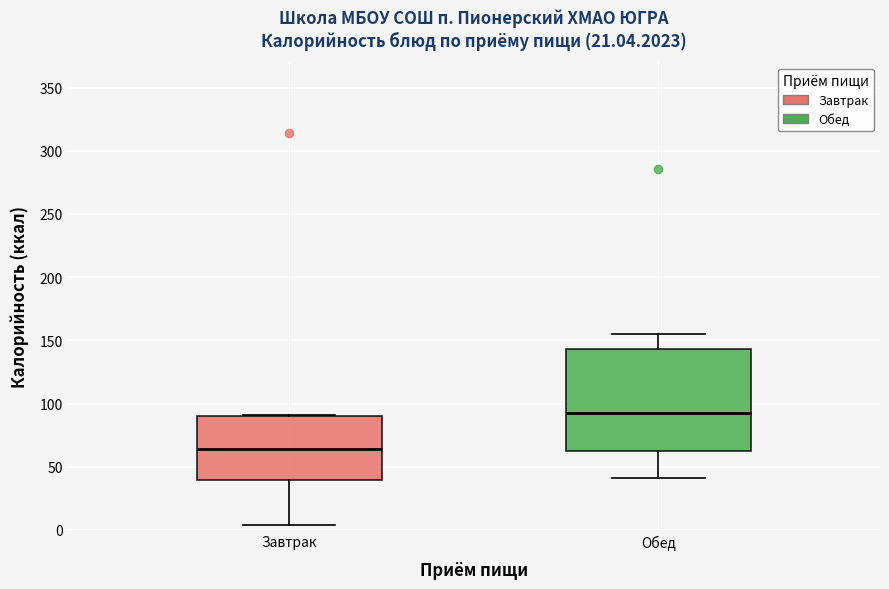

Reading left to right, transcribe this box plot: for each box, give where its median line is, the range the box spans, and where its two whiskers end, as read against the y-axis. The values are not printed on the chart, so give them approximately, as read against the axis.

Завтрак: median 65, box 40 to 90, whiskers 5 to 90
Обед: median 95, box 60 to 145, whiskers 40 to 155